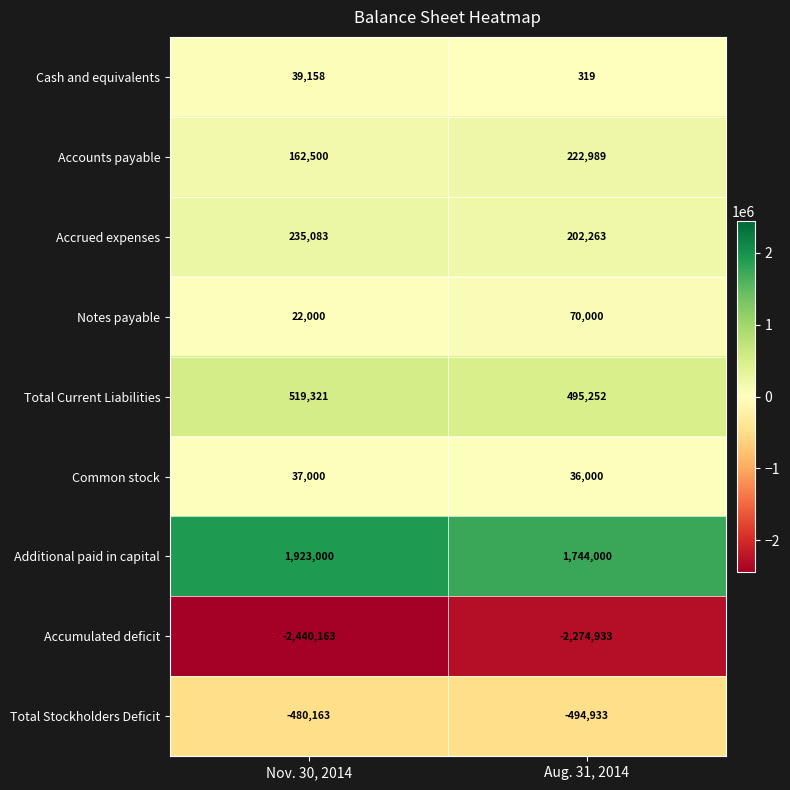

Which series has the widest spread of values?

Additional paid in capital